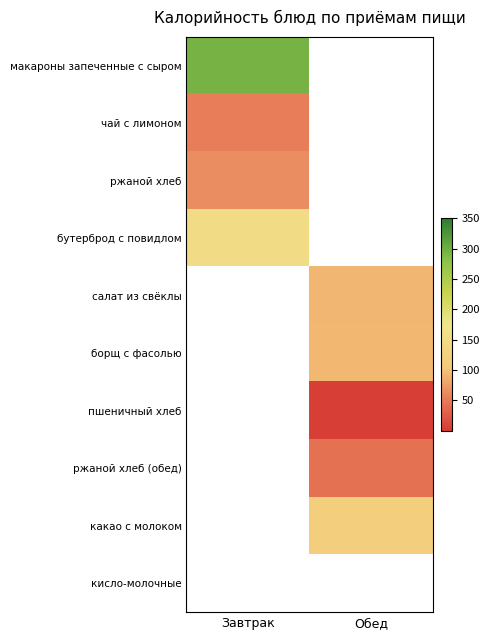

The салат из свёклы series shows 27.0 at Обед. True or false?

False